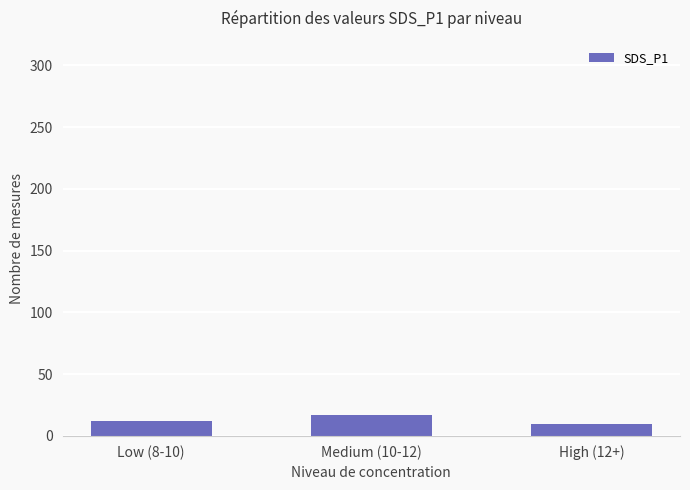

Which has a higher value, Medium (10-12) or Low (8-10)?

Medium (10-12)